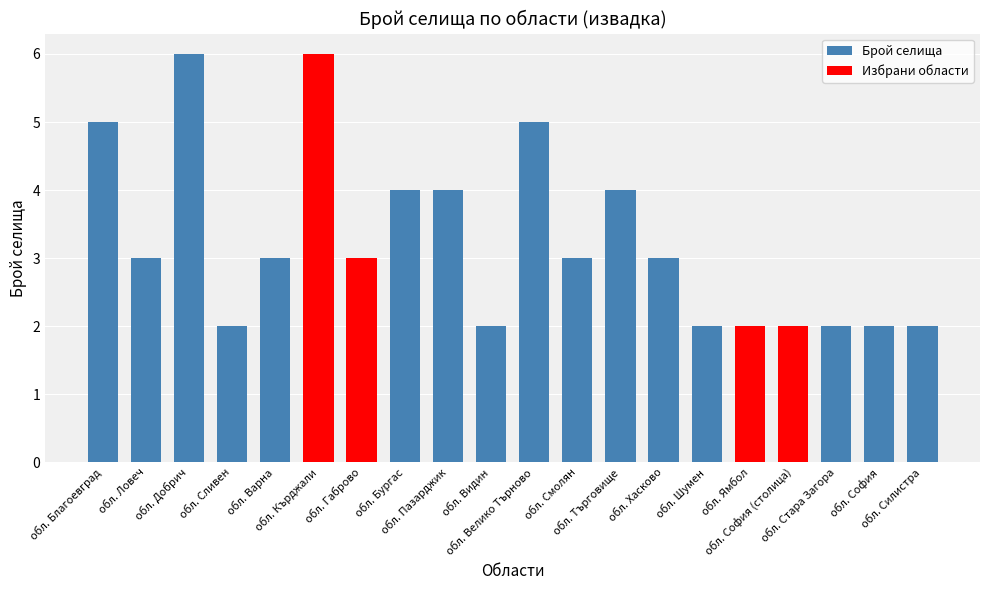

What is the label of the 4th bar from the left?

обл. Сливен